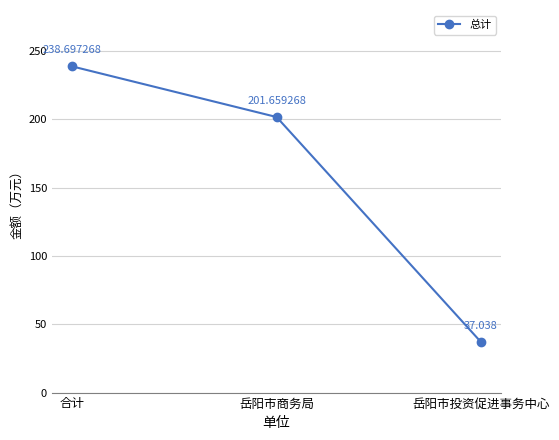

How many series are shown in this chart?

1